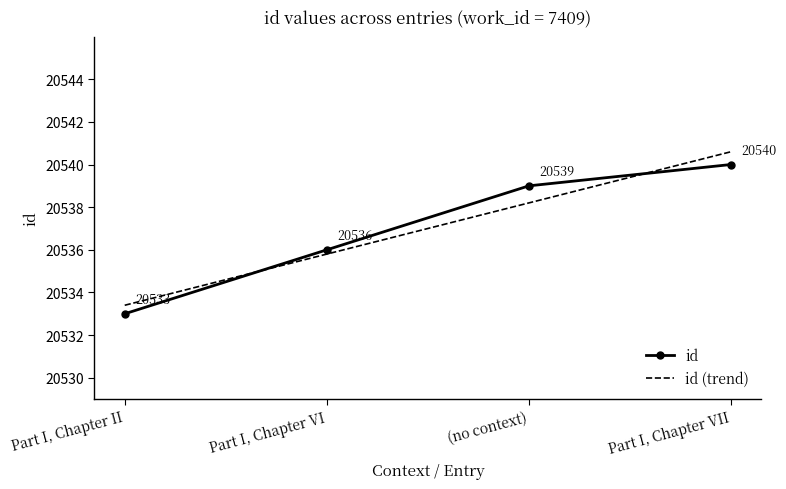

Where is the data nearest to the value 20536?

Part I, Chapter VI